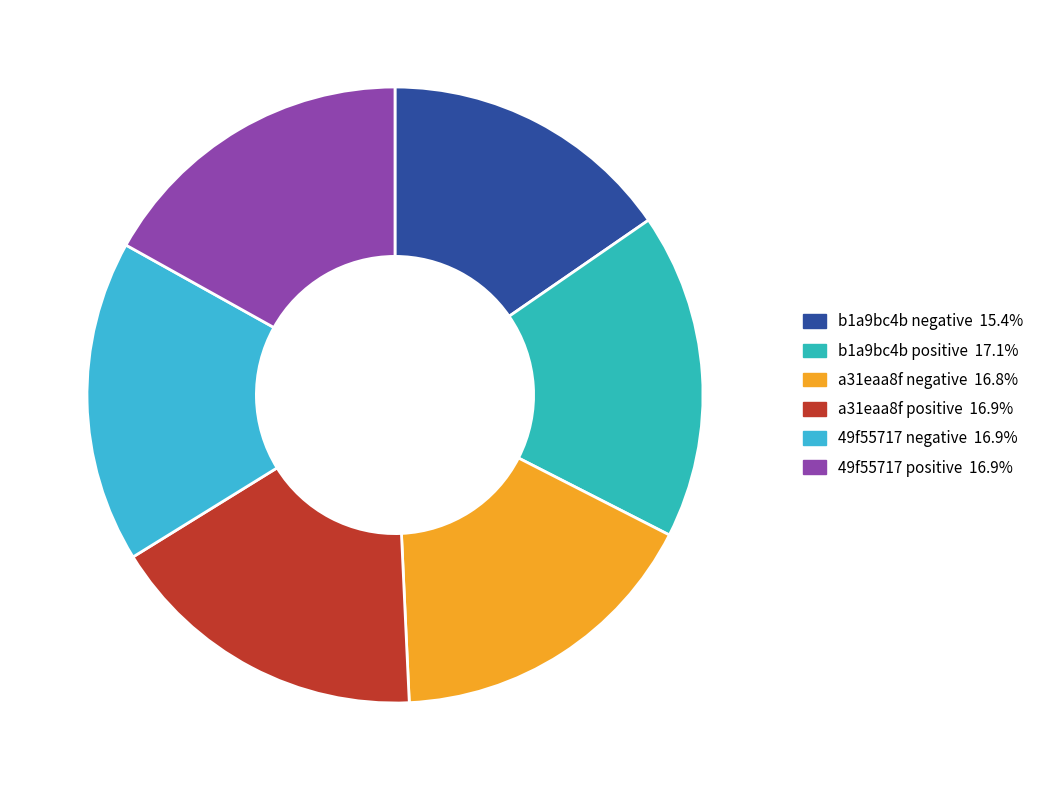

What percentage is the a31eaa8f positive slice, to the nearest percent?

17%